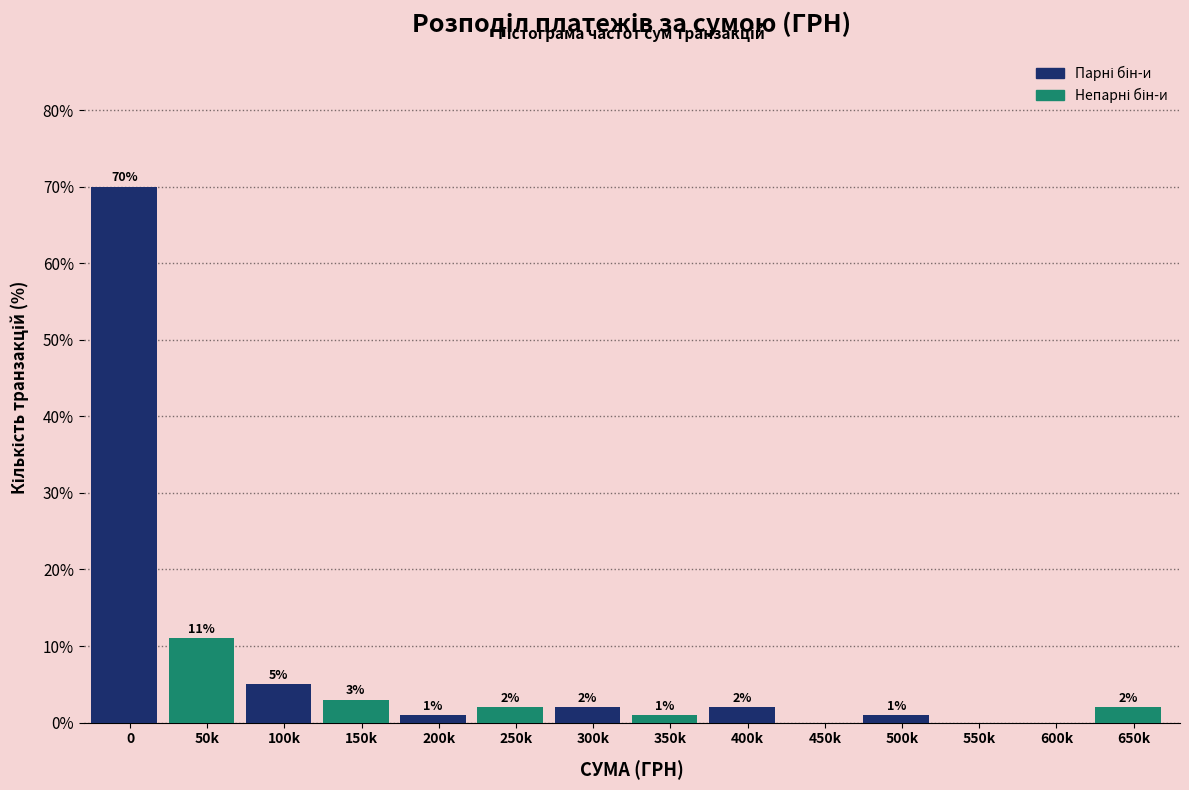

Reading right to left, extract all data points from this chart.

650k=2	600k=0	550k=0	500k=1	450k=0	400k=2	350k=1	300k=2	250k=2	200k=1	150k=3	100k=5	50k=11	0=70